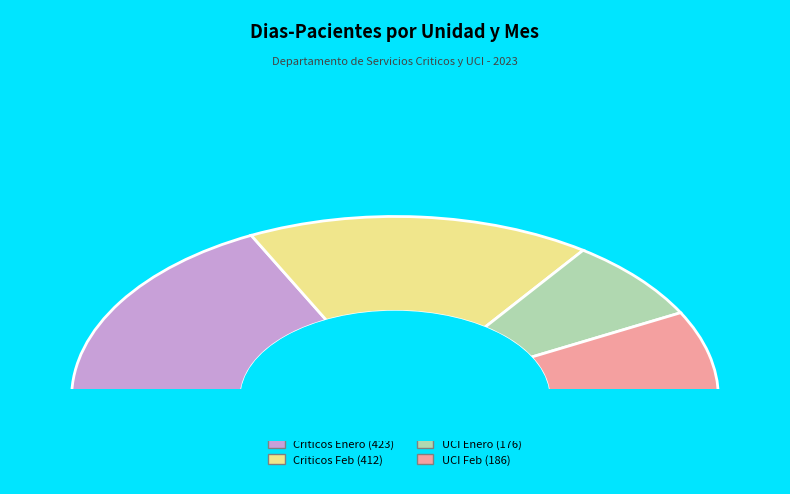

How many slices are in this pie chart?

4